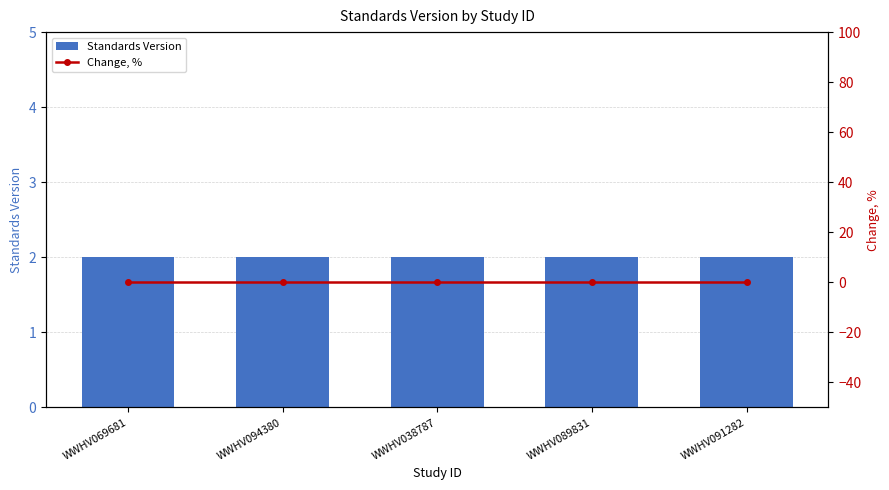

At which category is the sum across all series the highest?

WWHV069681